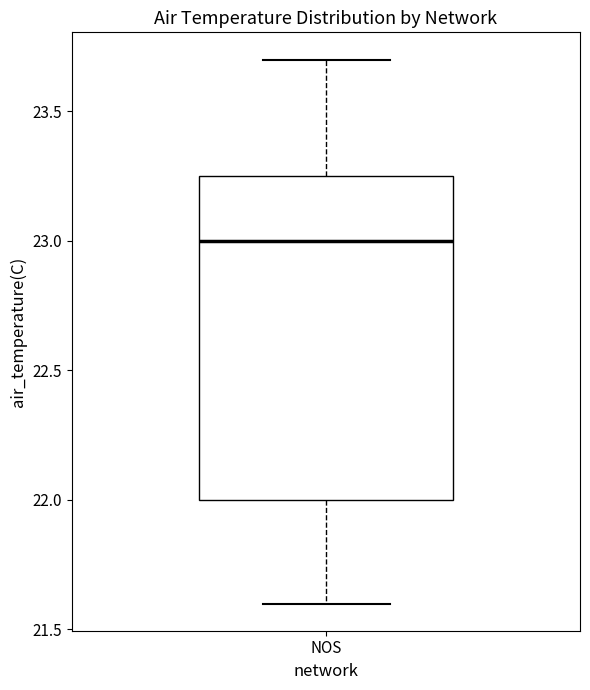

Read this box plot against the y-axis: the position of the median line, the range covered by the box, and the ends of both whiskers. The values are not printed on the chart, so give them approximately, as read against the axis.

median 23.00, box 22.00 to 23.25, whiskers 21.60 to 23.70